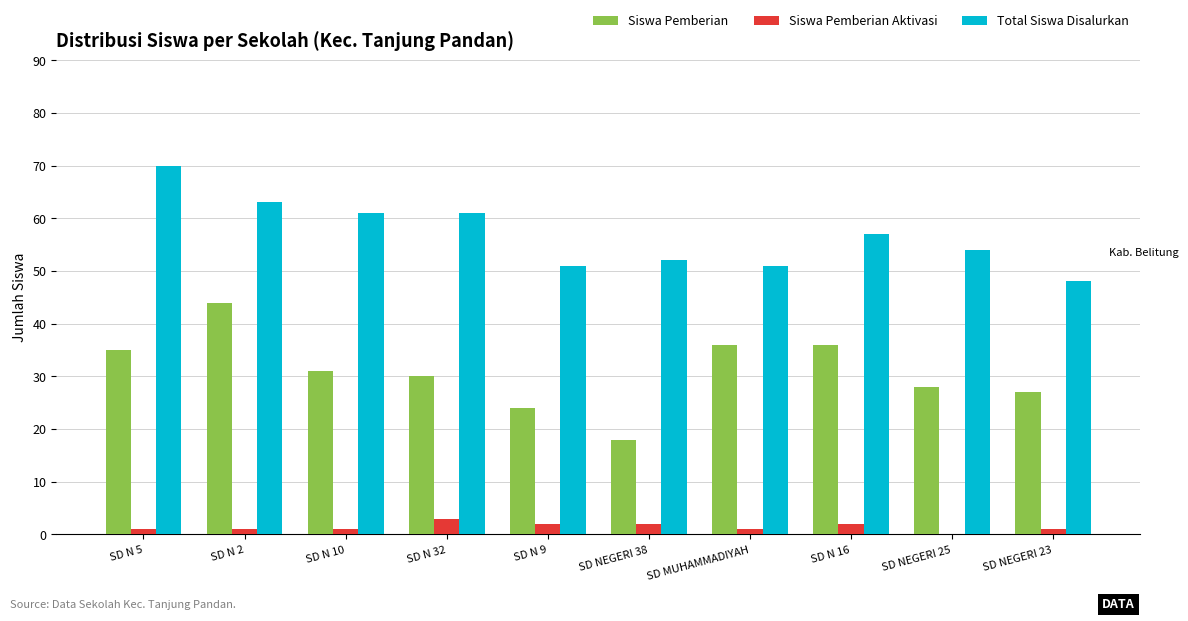

How many categories are shown in the chart?

10